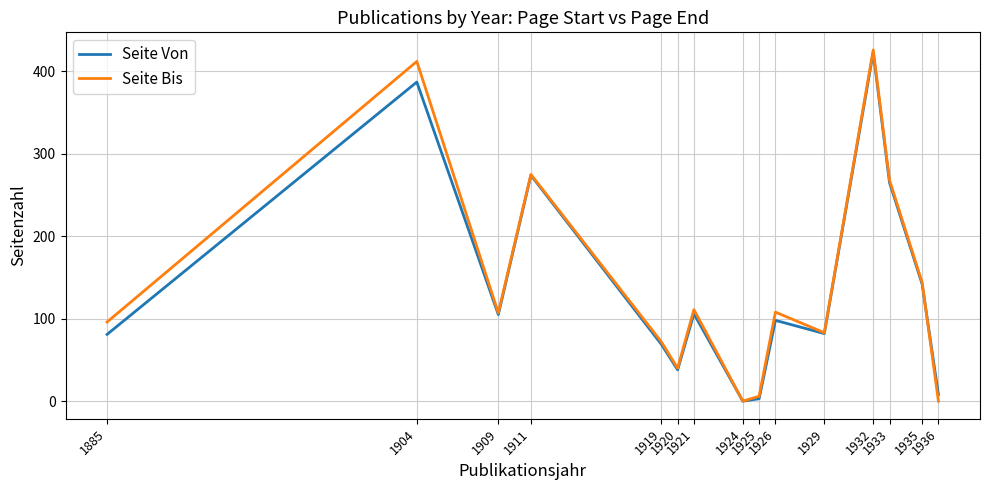

True or false: Seite Von has a value of 89 at 1935.

False